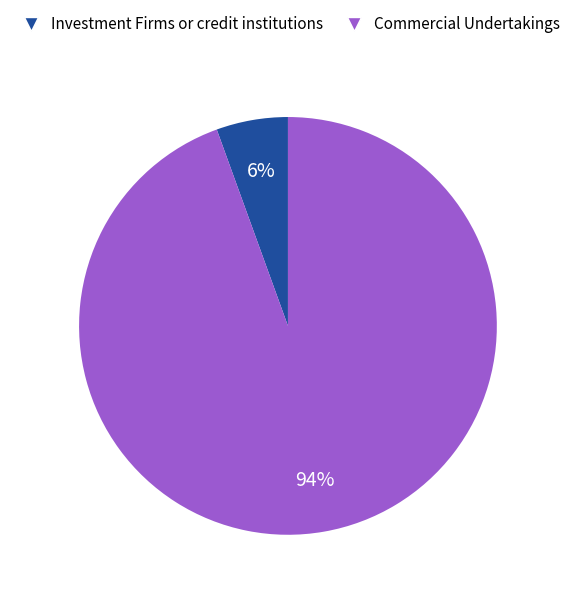

Count the number of slices in the pie.

2